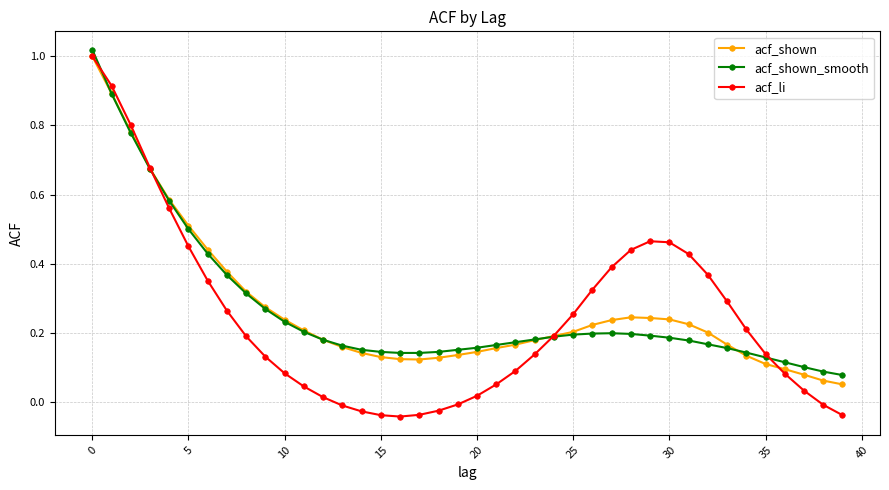

How many times do acf_shown_smooth and acf_li cross each other?

4